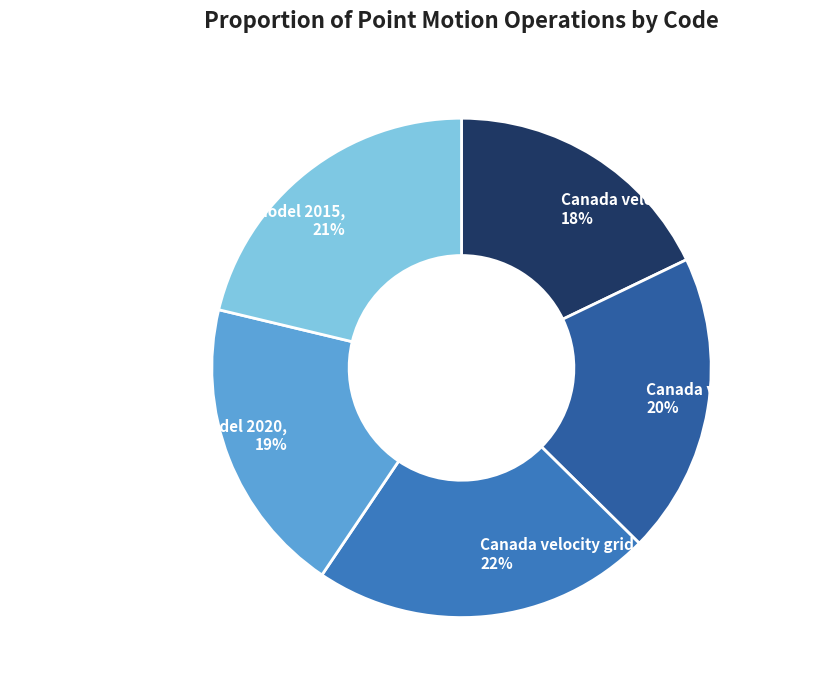

Is Indonesian Deformation Model 2020 the majority of the pie?

No